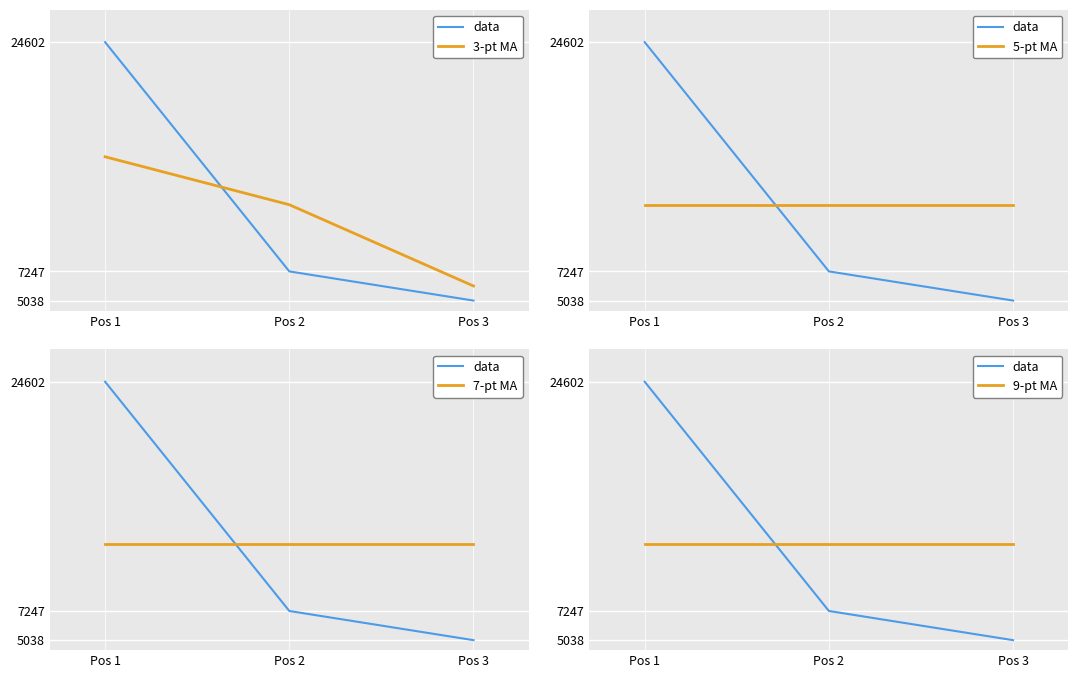

How many data points in 3-pt MA are above 12295?

2